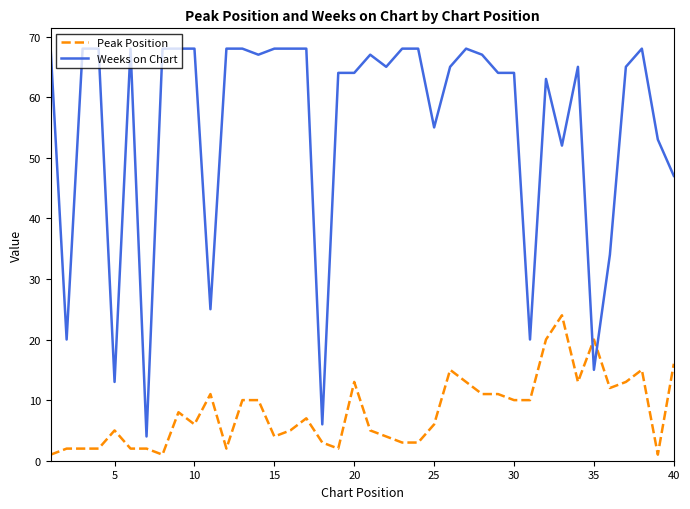

Which series has the largest range (max minus min)?

Weeks on Chart